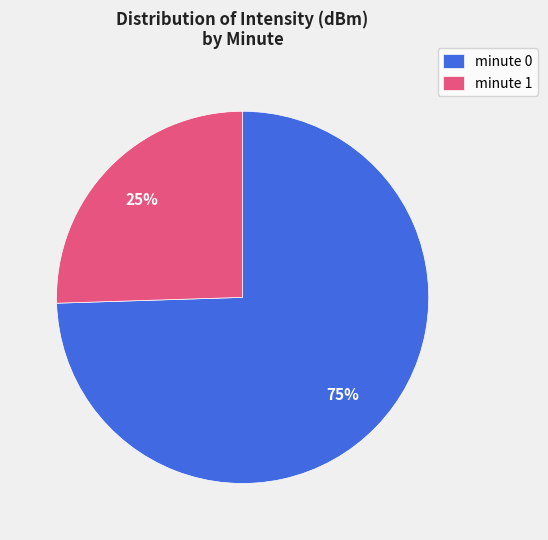

Does any single category account for the majority?

Yes